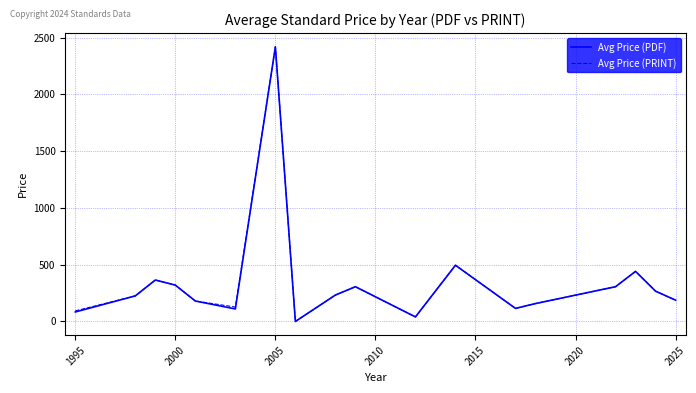

What is the maximum value shown in the chart?

2418.8